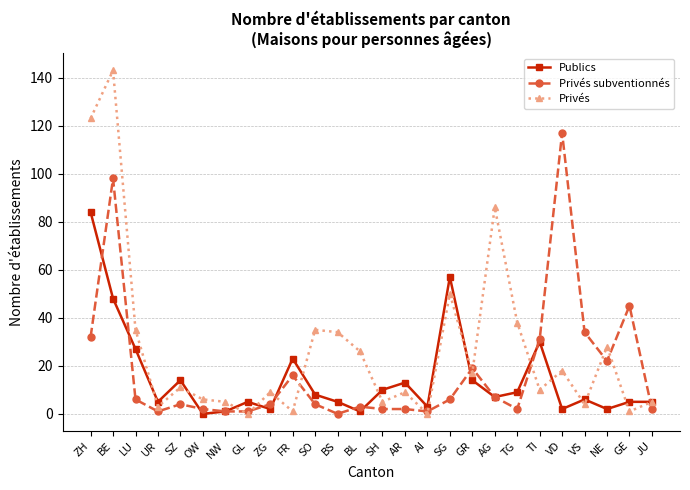

Reading left to right, list all the values displayed in this chart.

Publics: ZH=84	BE=48	LU=27	UR=5	SZ=14	OW=0	NW=1	GL=5	ZG=2	FR=23	SO=8	BS=5	BL=1	SH=10	AR=13	AI=3	SG=57	GR=14	AG=7	TG=9	TI=30	VD=2	VS=6	NE=2	GE=5	JU=5
Privés subventionnés: ZH=32	BE=98	LU=6	UR=1	SZ=4	OW=2	NW=1	GL=1	ZG=4	FR=16	SO=4	BS=0	BL=3	SH=2	AR=2	AI=1	SG=6	GR=19	AG=7	TG=2	TI=31	VD=117	VS=34	NE=22	GE=45	JU=2
Privés: ZH=123	BE=143	LU=35	UR=3	SZ=11	OW=6	NW=5	GL=0	ZG=9	FR=1	SO=35	BS=34	BL=26	SH=5	AR=9	AI=0	SG=50	GR=17	AG=86	TG=38	TI=10	VD=18	VS=4	NE=28	GE=1	JU=5